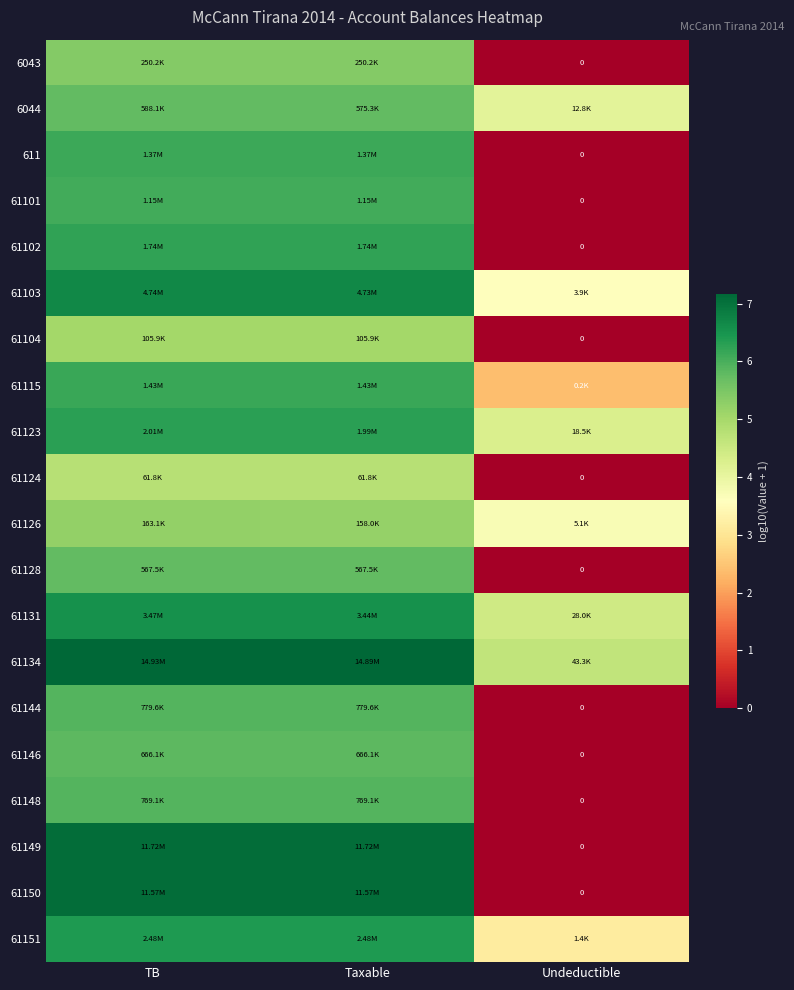

Which has a higher value, TB or Taxable?

TB